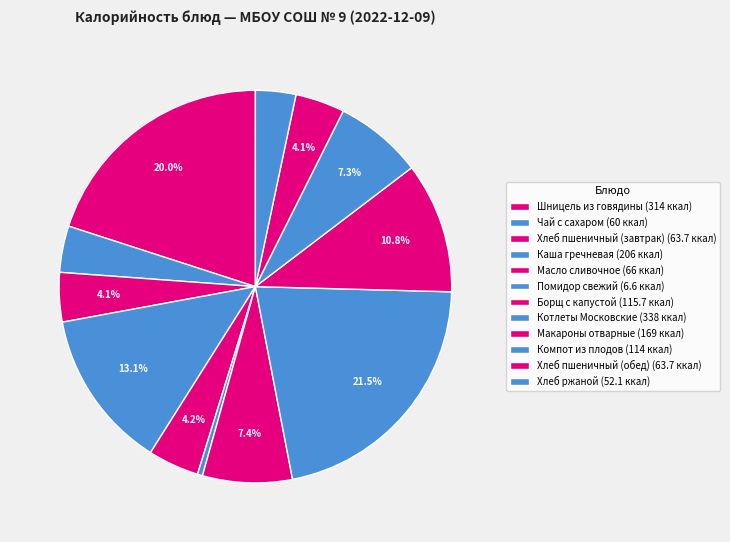

What is the smallest slice in the pie chart?

Помидор свежий